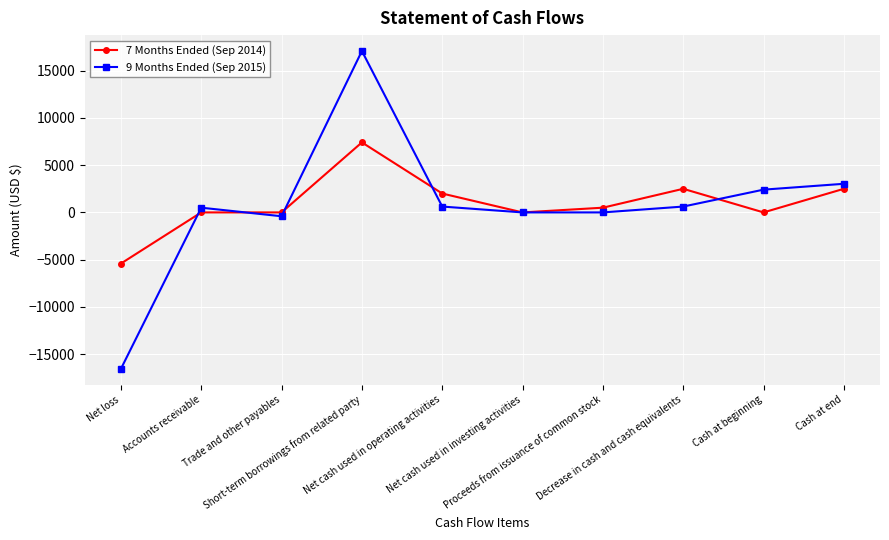

True or false: 9 Months Ended (Sep 2015) has more than 2 points higher than both neighbors.

False